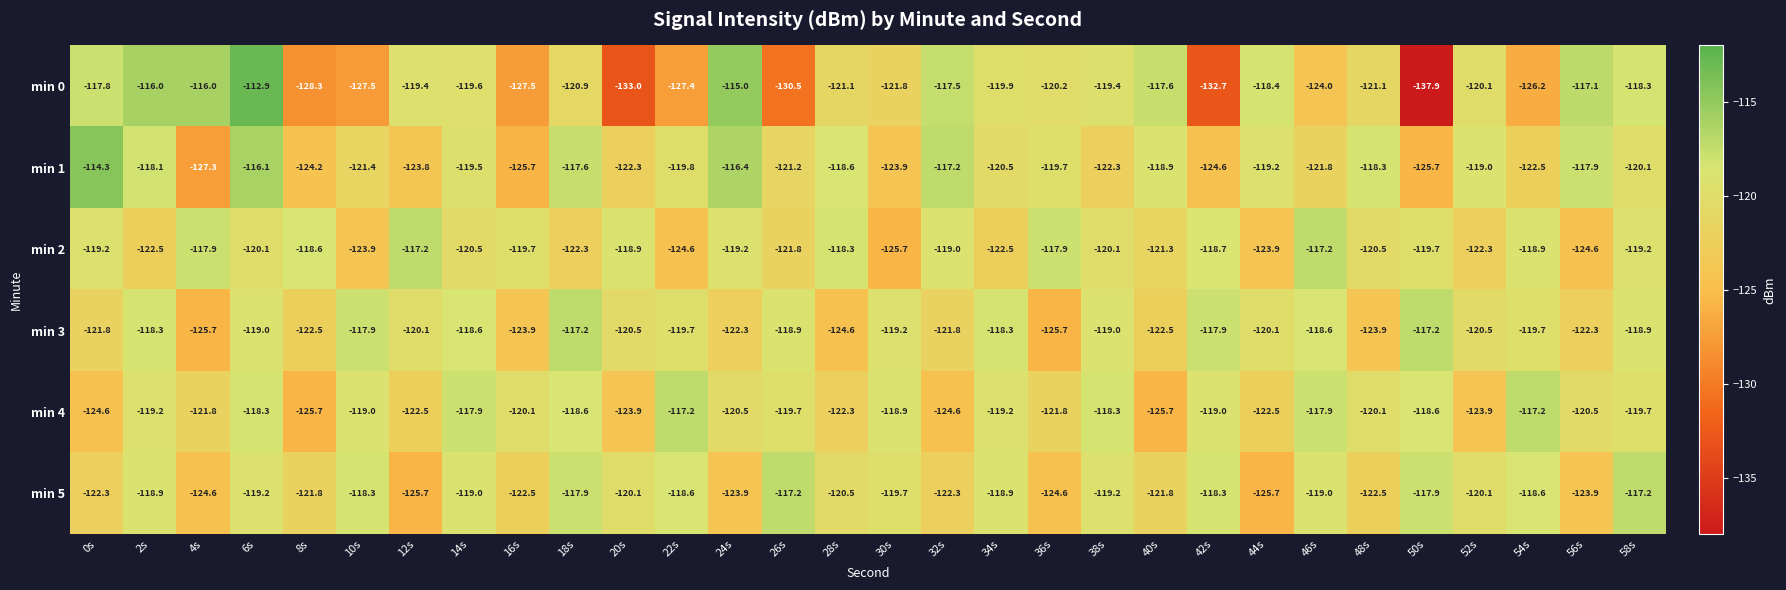

What is the sum of the min 1 values at 24s and 36s?

-236.1